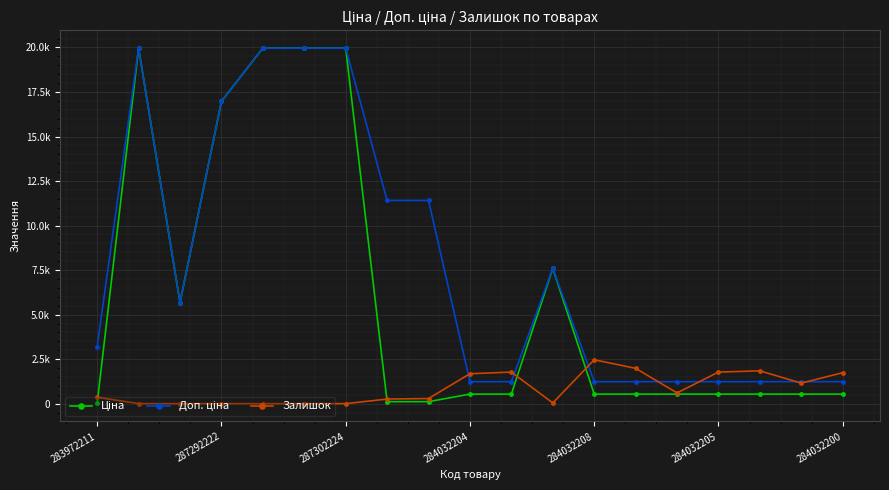

At how many categories does at least one series exceed 4375?

9